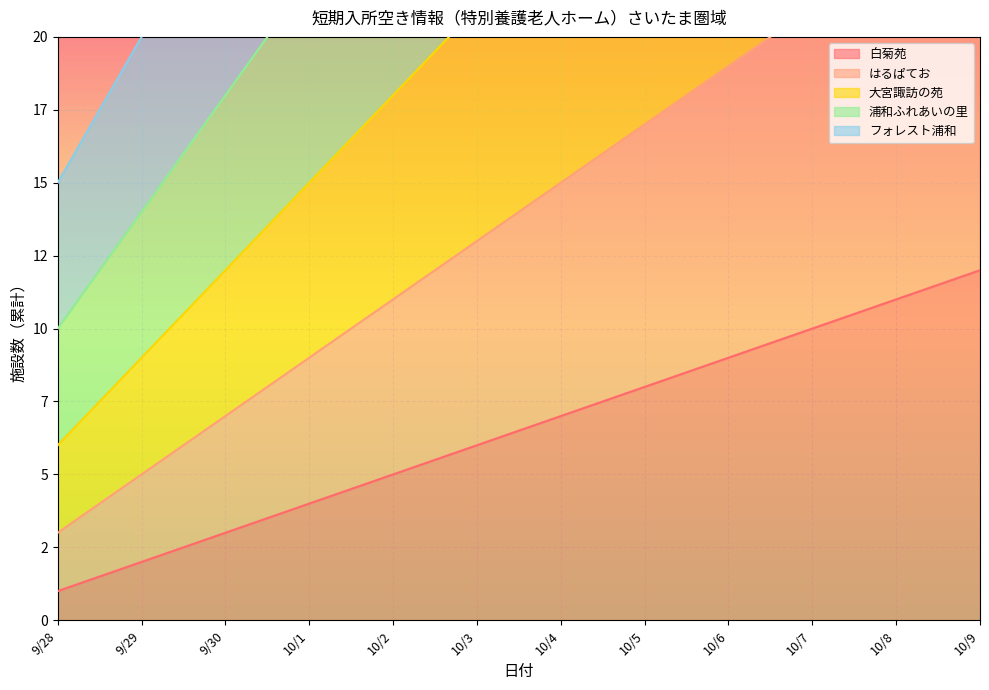

Which series changed the most between 9/28 and 10/2?

フォレスト浦和